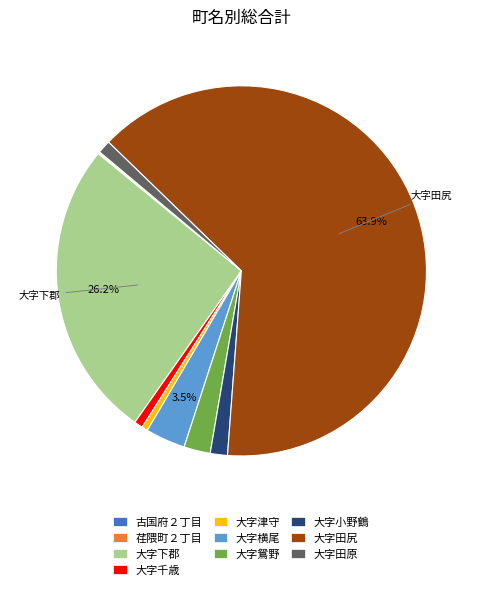

What is the largest slice in the pie chart?

大字田尻